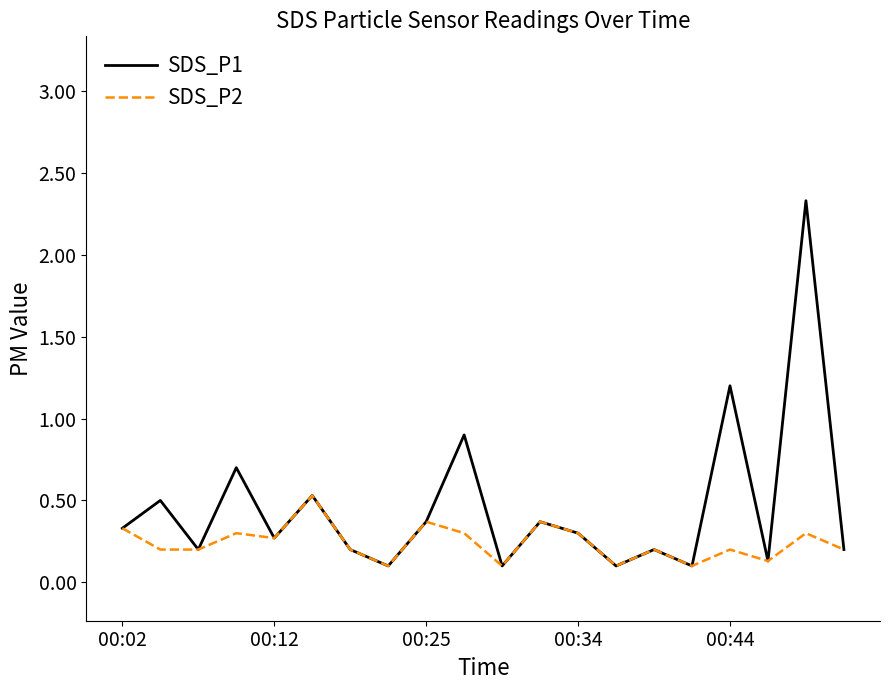

Which series has the largest total across all categories?

SDS_P1